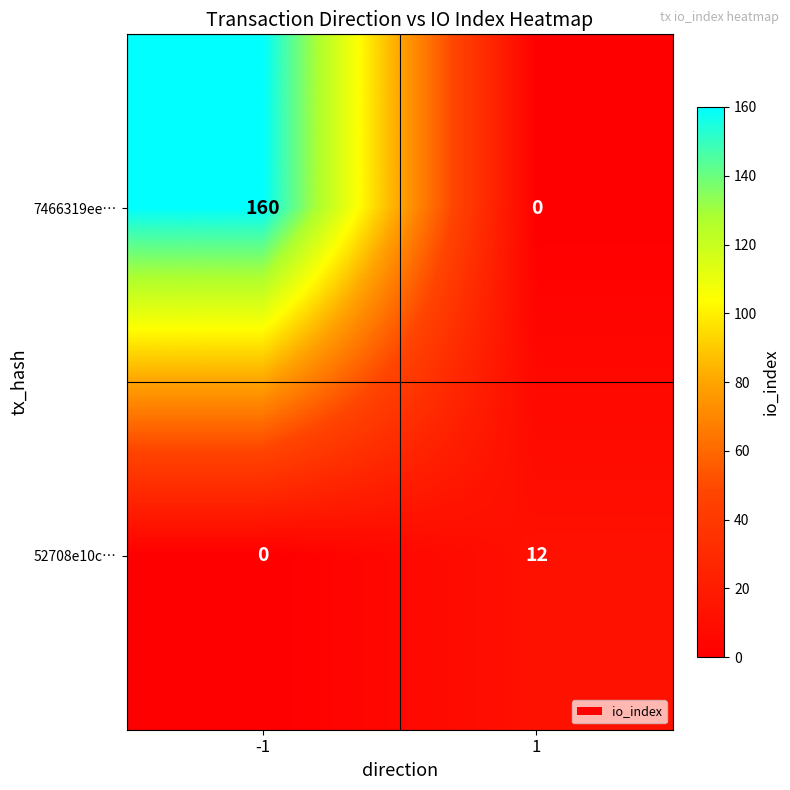

What is the difference between the 7466319ee… values at -1 and 1?

160